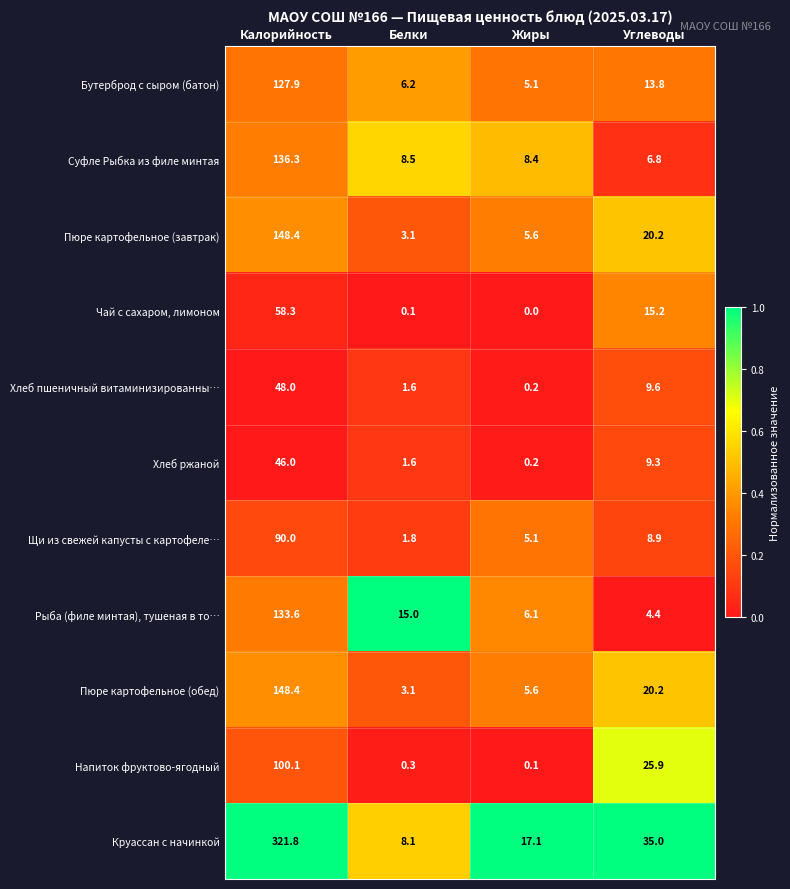

Which series changed the most between Калорийность and Углеводы?

Круассан с начинкой